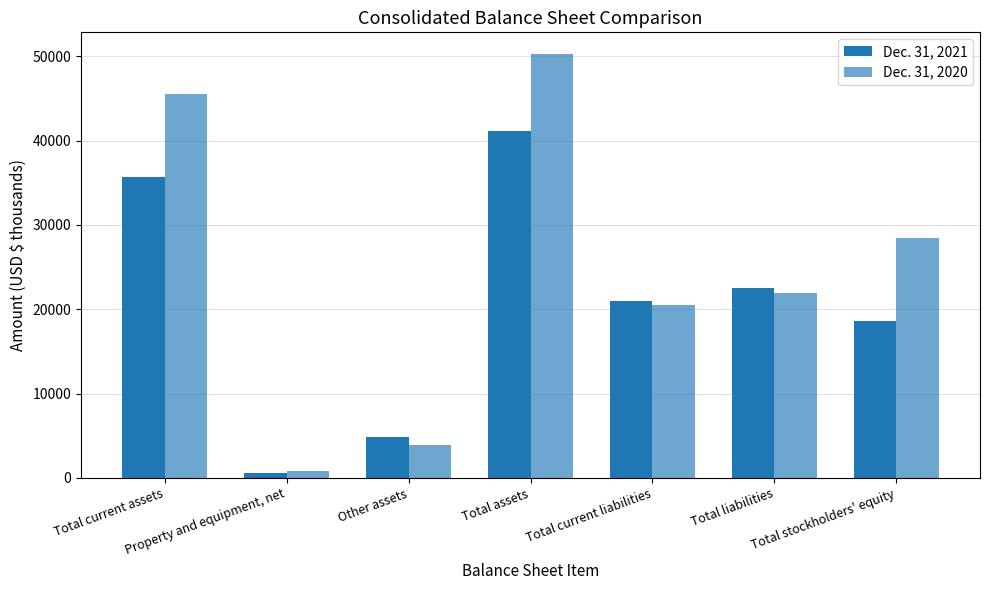

Rank the series by their average value, from lowest to highest.

Dec. 31, 2021, Dec. 31, 2020